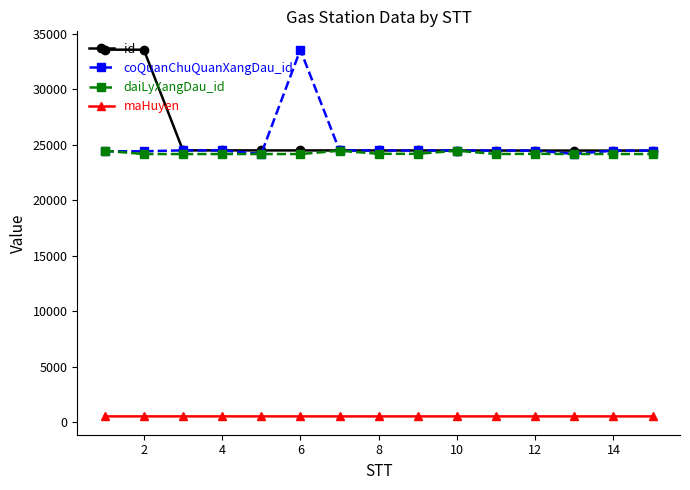

True or false: daiLyXangDau_id has more than 1 points higher than both neighbors.

True